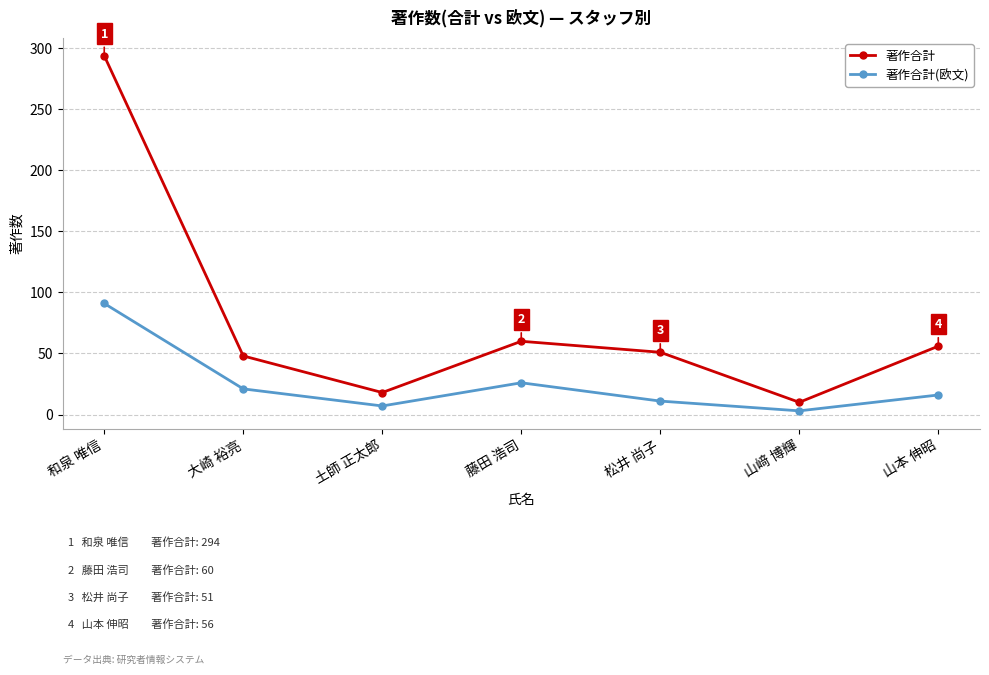

How many data points in 著作合計(欧文) are less than 16?

3